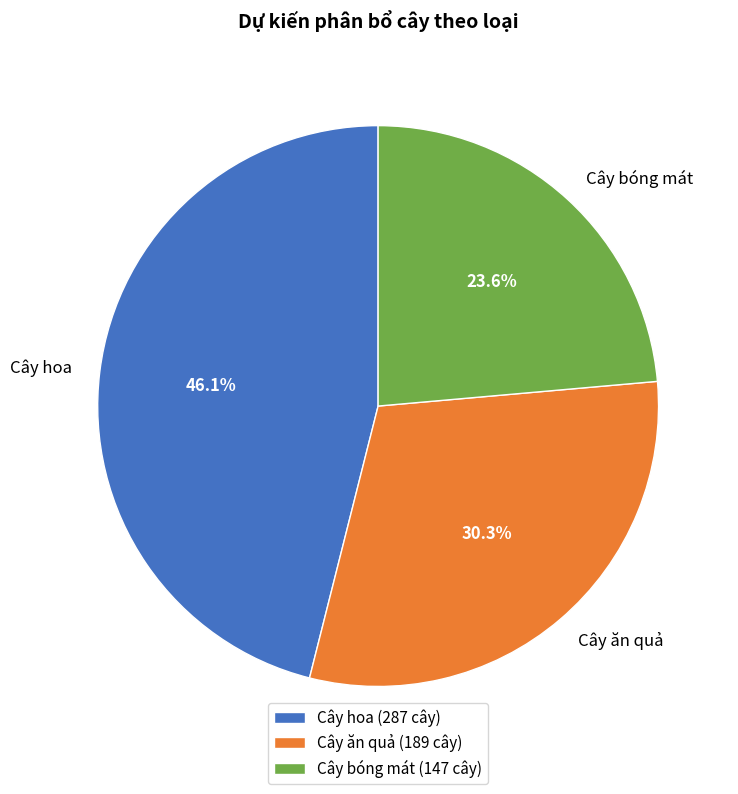

True or false: Cây ăn quả accounts for 16% of the total.

False